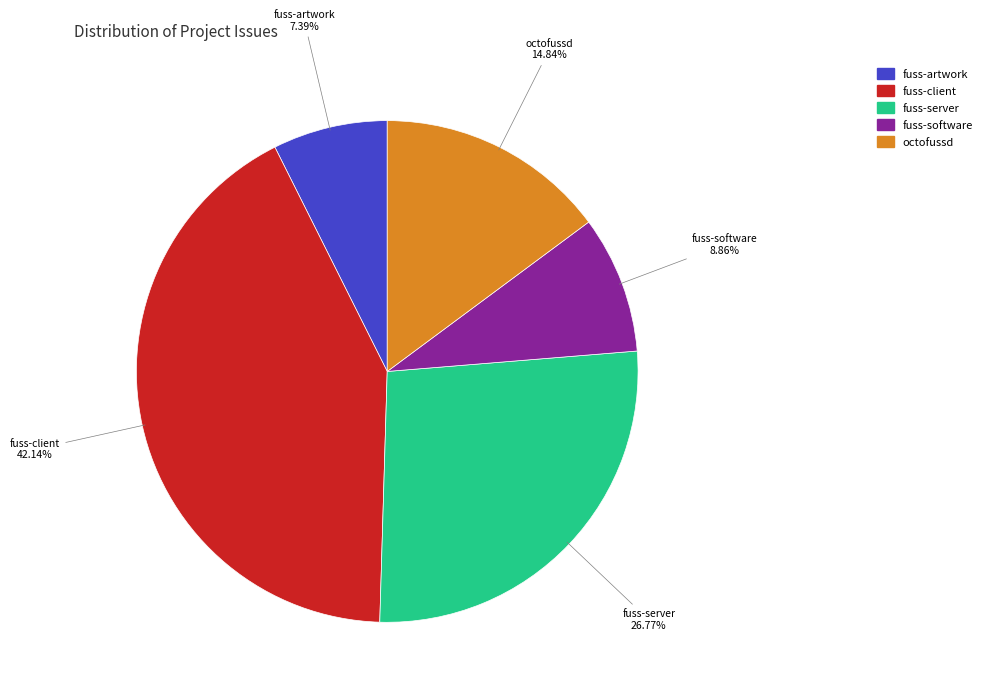

What is the ratio of the value at fuss-artwork to the value at fuss-software?

0.8